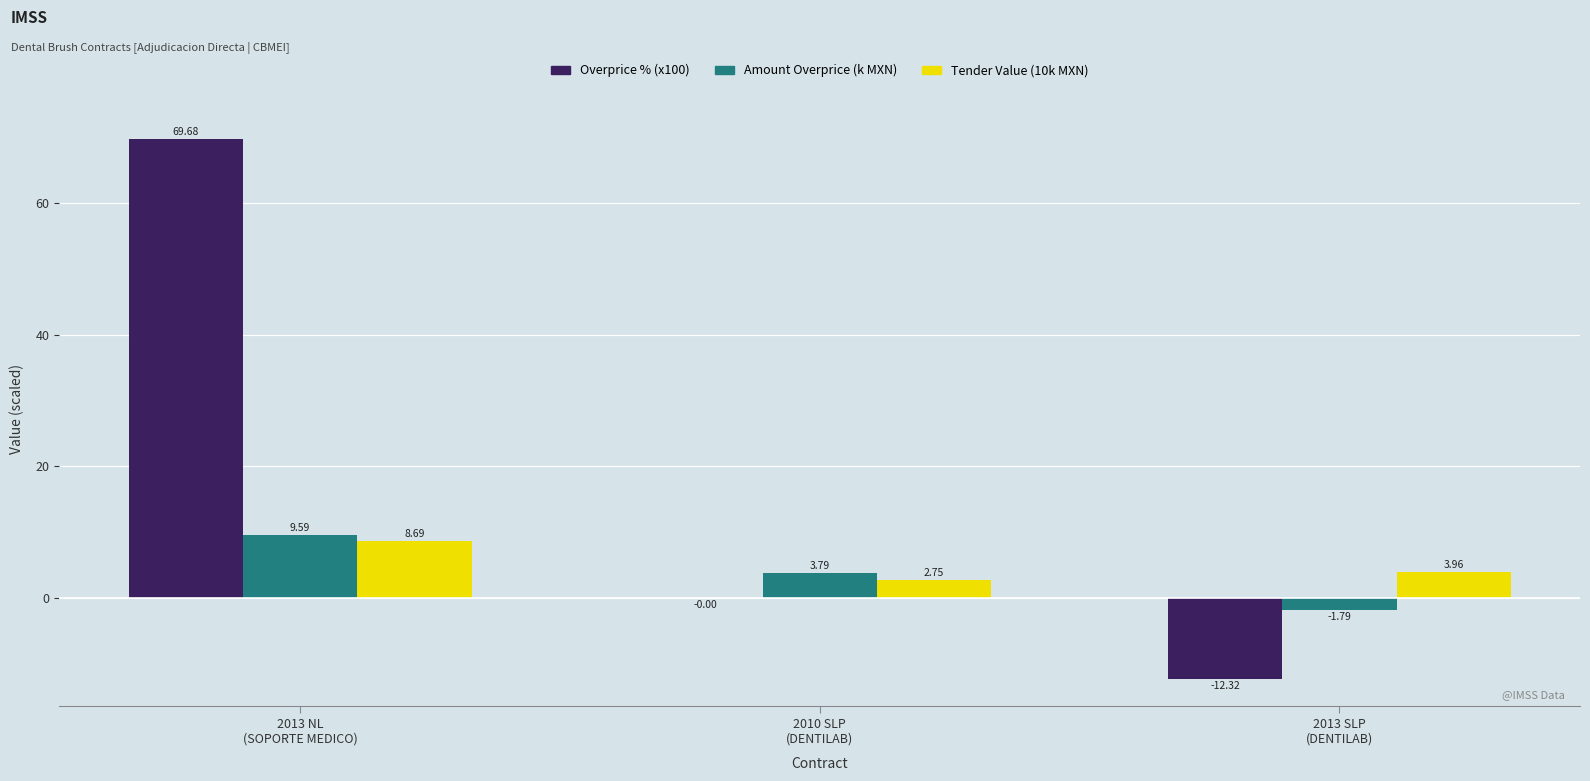

Which series has the largest total across all categories?

Overprice % (x100)